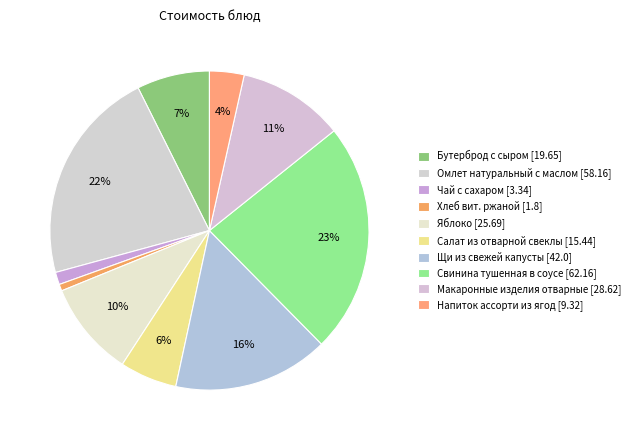

To the nearest percent, what percentage of the pie is Хлеб вит. ржаной?

1%